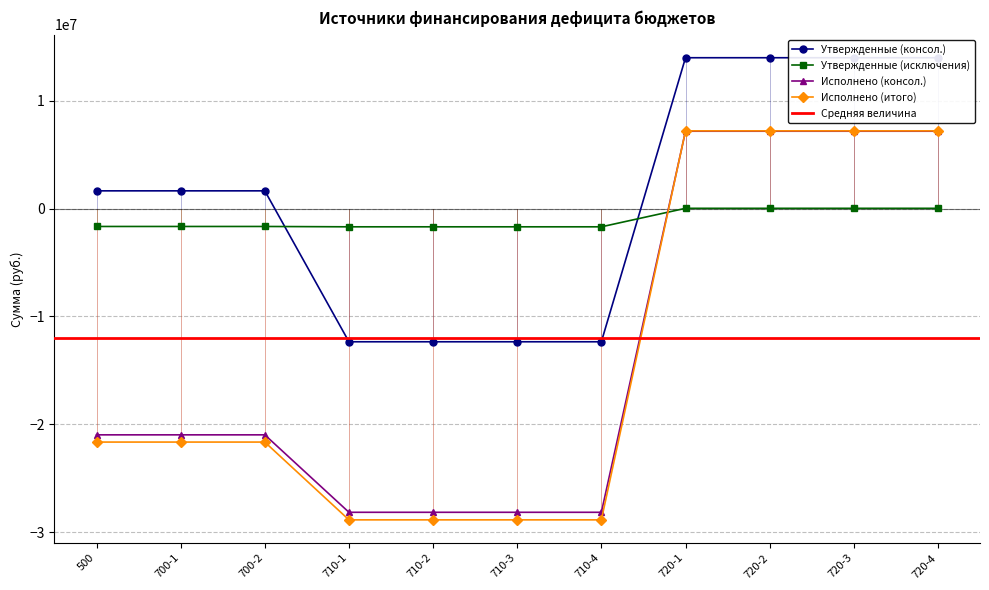

Which category has the lowest value across all series?

710-1